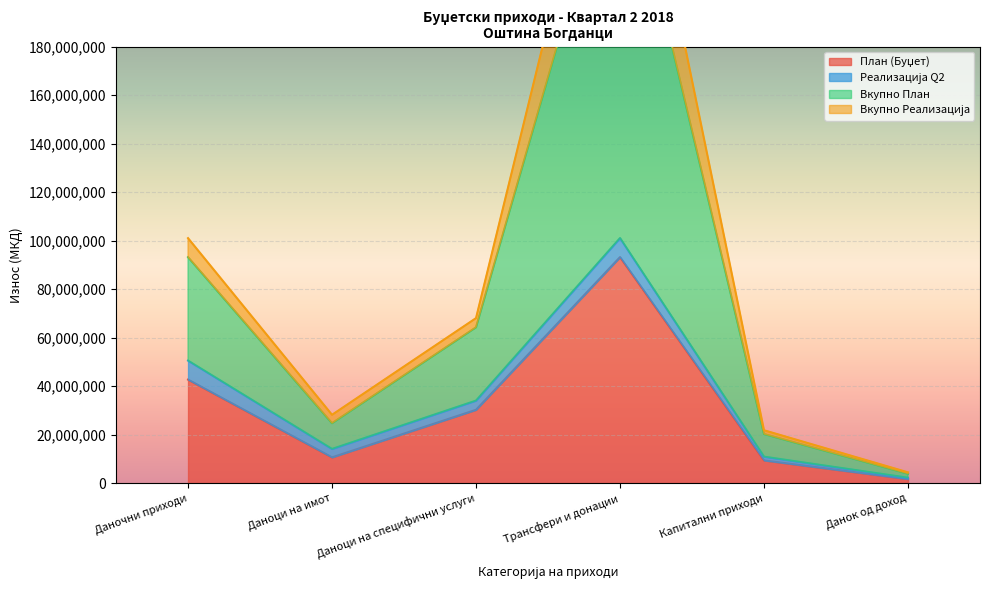

True or false: Вкупно План has a value of 6099029 at Данок од доход.

False